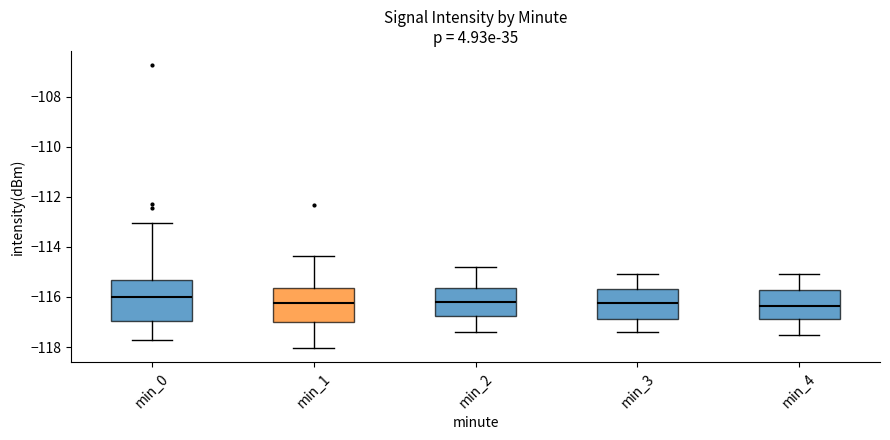

Reading left to right, read every box against the y-axis: the position of its median line, the range the box covers, and the ends of its whiskers. The values are not printed on the chart, so give them approximately, as read against the axis.

min_0: median -116.0, box -117.0 to -115.4, whiskers -117.8 to -113.0
min_1: median -116.2, box -117.0 to -115.6, whiskers -118.0 to -114.4
min_2: median -116.2, box -116.8 to -115.6, whiskers -117.4 to -114.8
min_3: median -116.2, box -116.8 to -115.6, whiskers -117.4 to -115.0
min_4: median -116.4, box -116.8 to -115.8, whiskers -117.4 to -115.0